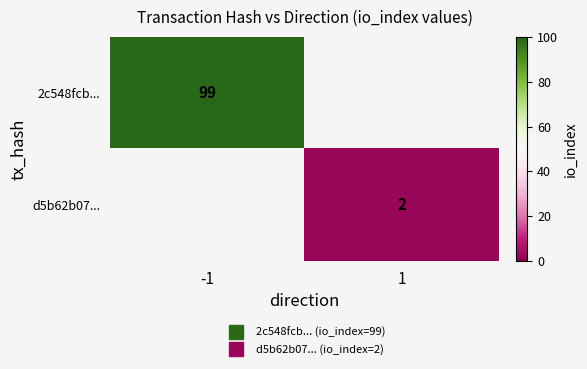

At how many categories does at least one series exceed 69?

1